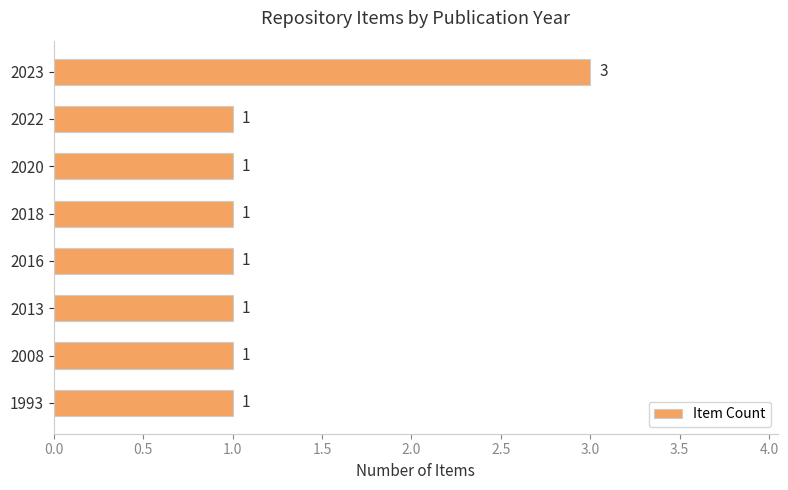

Which label corresponds to the largest value in the chart?

2023